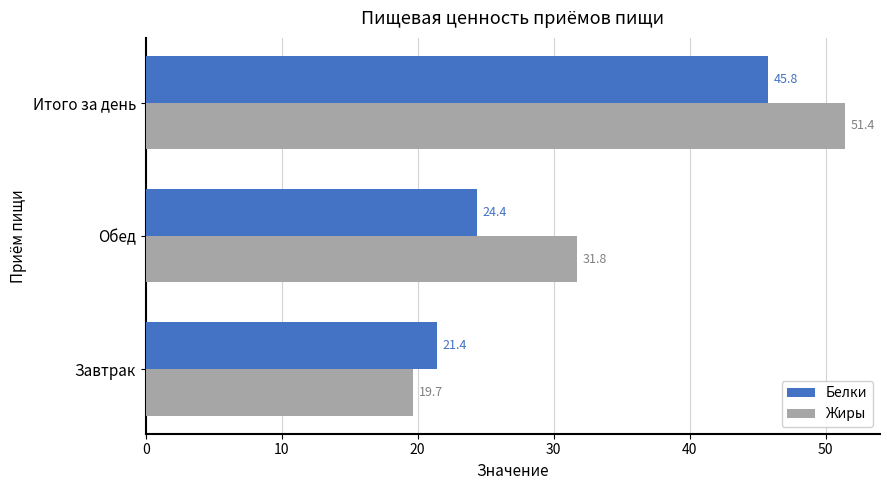

What are all the series names shown in the legend?

Белки, Жиры